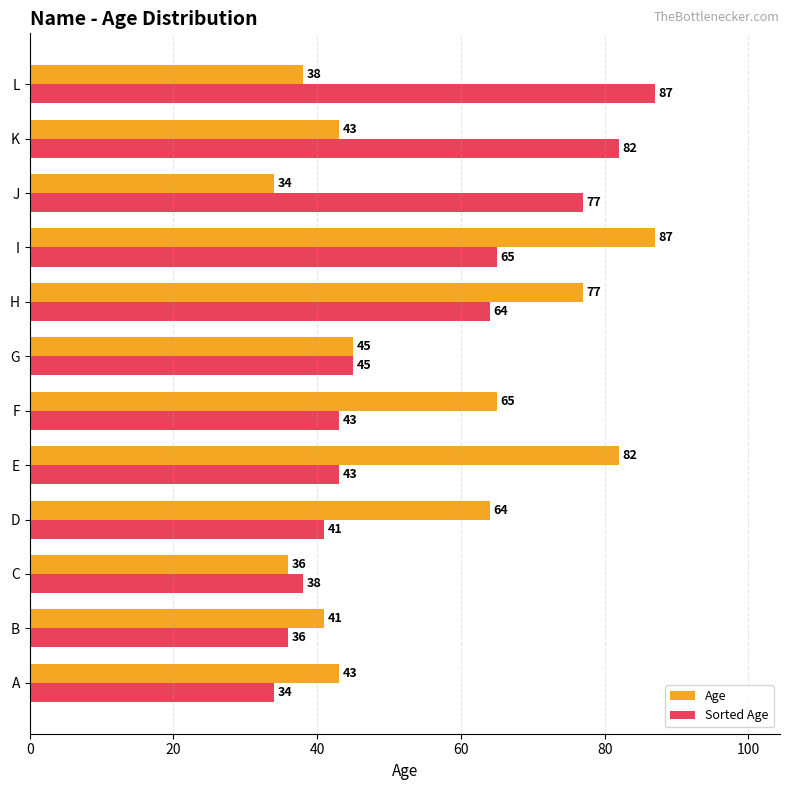

What is the maximum value for Age?

87